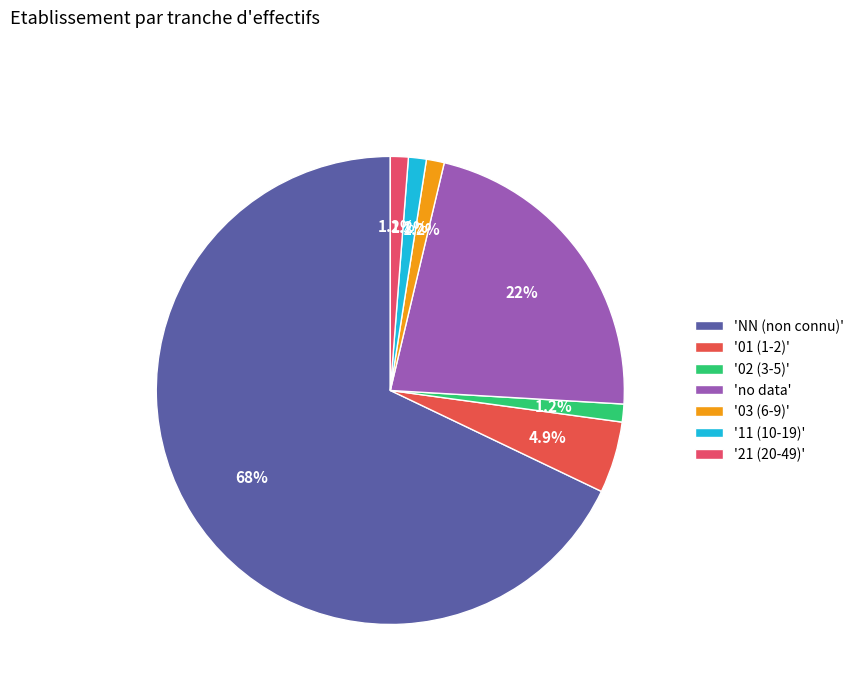

How many segments does this pie chart have?

7